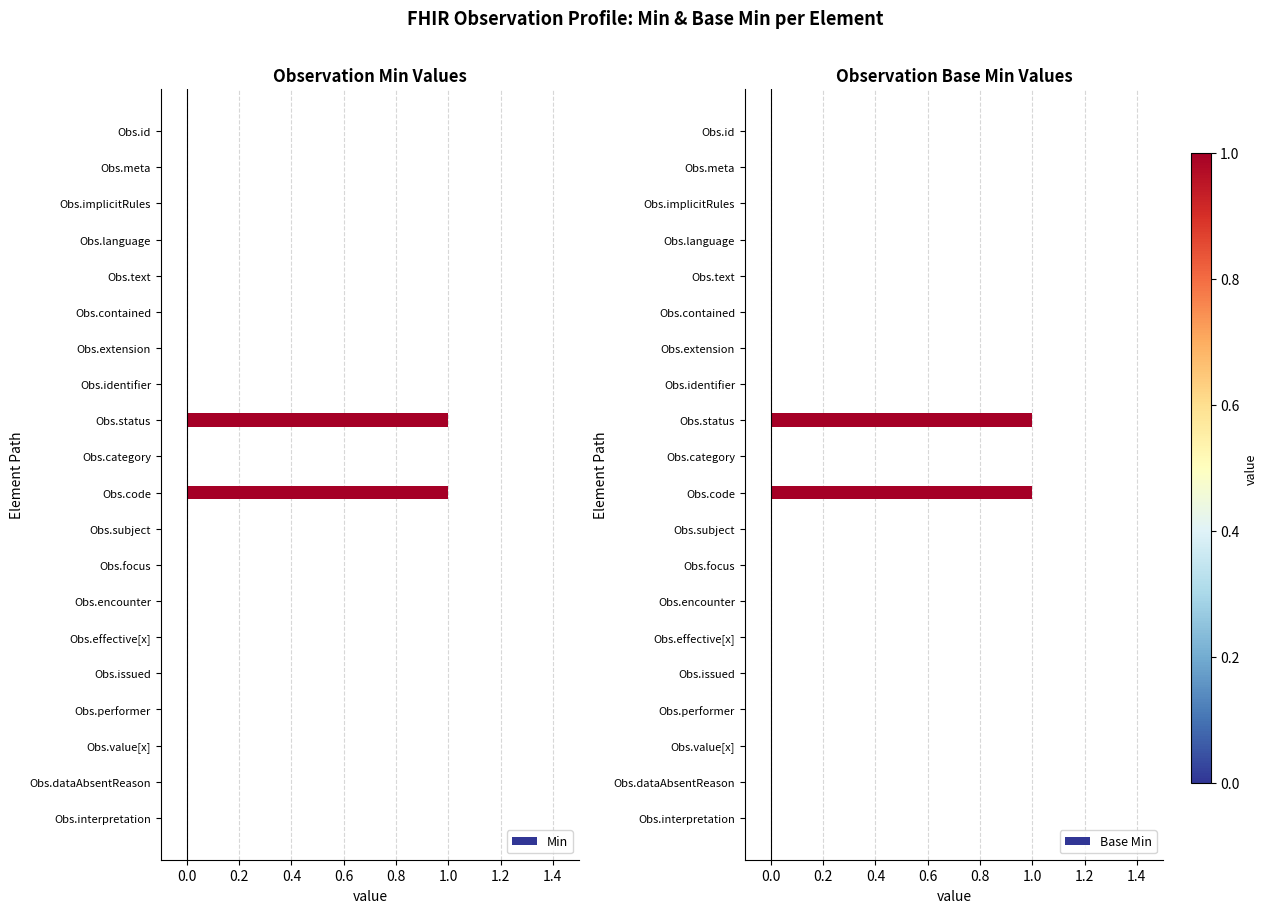

How many groups of bars are there?

20